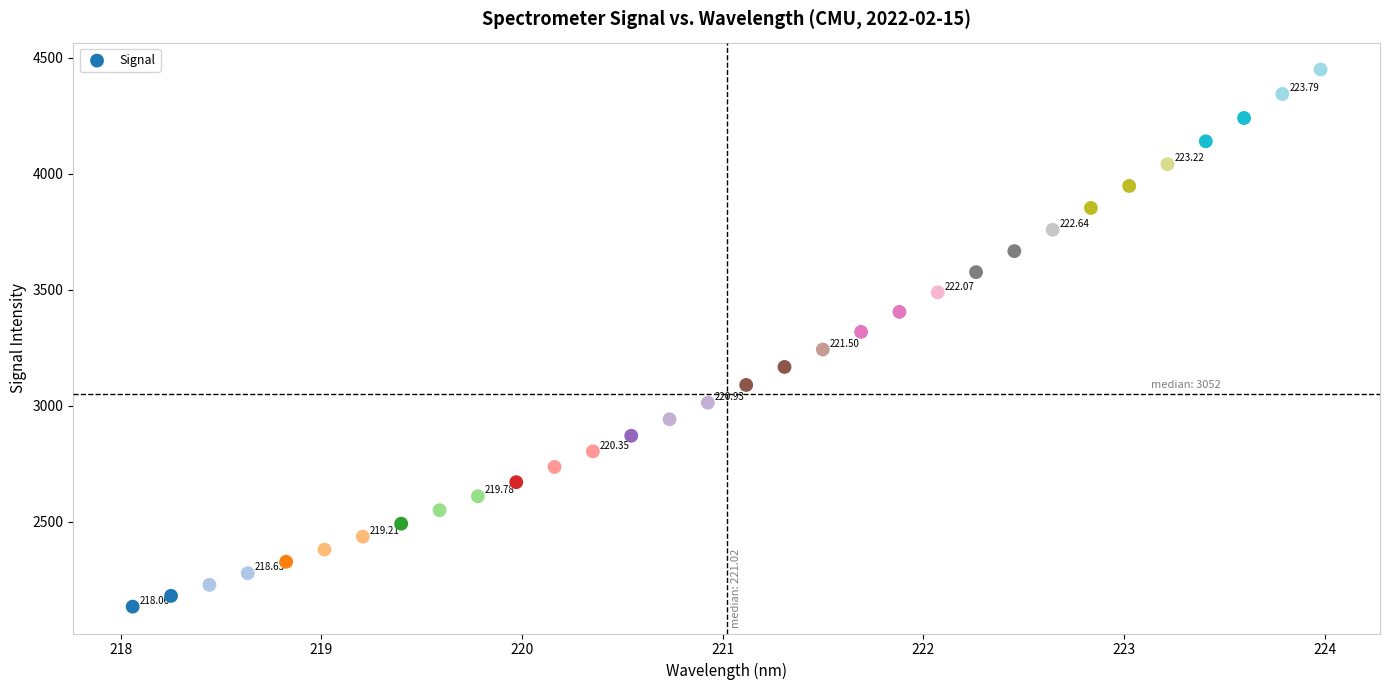

What is the range of X values (max minus min)?

5.9